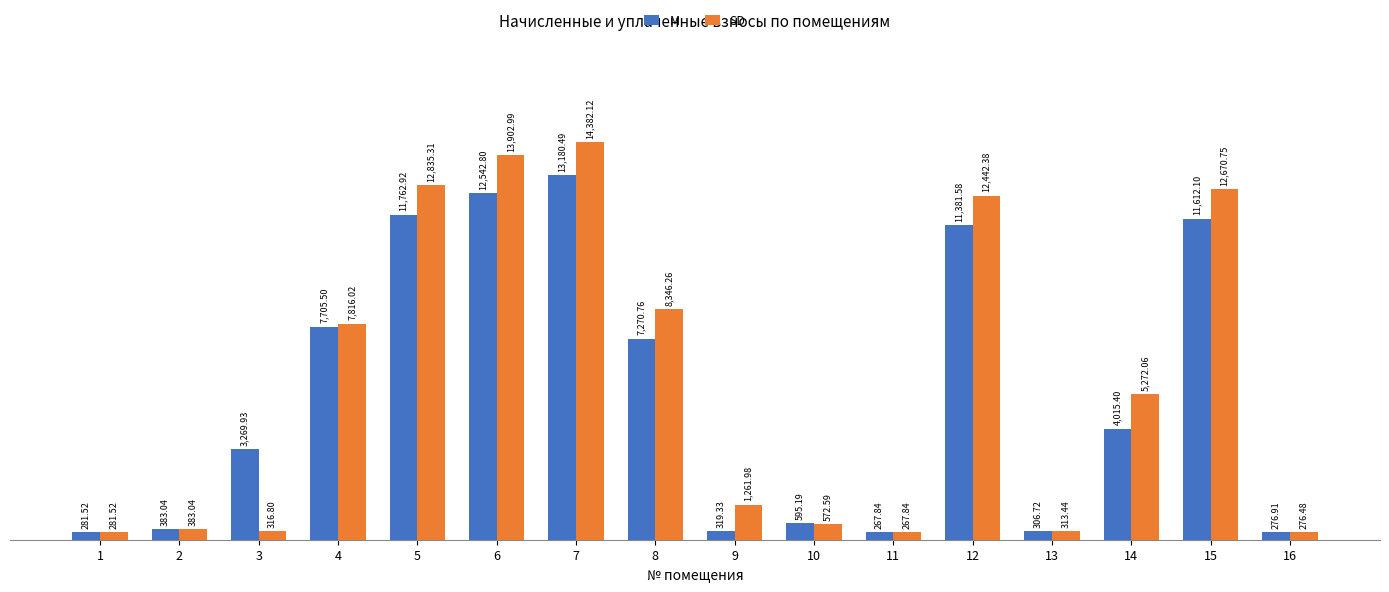

At which category does the chart reach its minimum across all series?

11